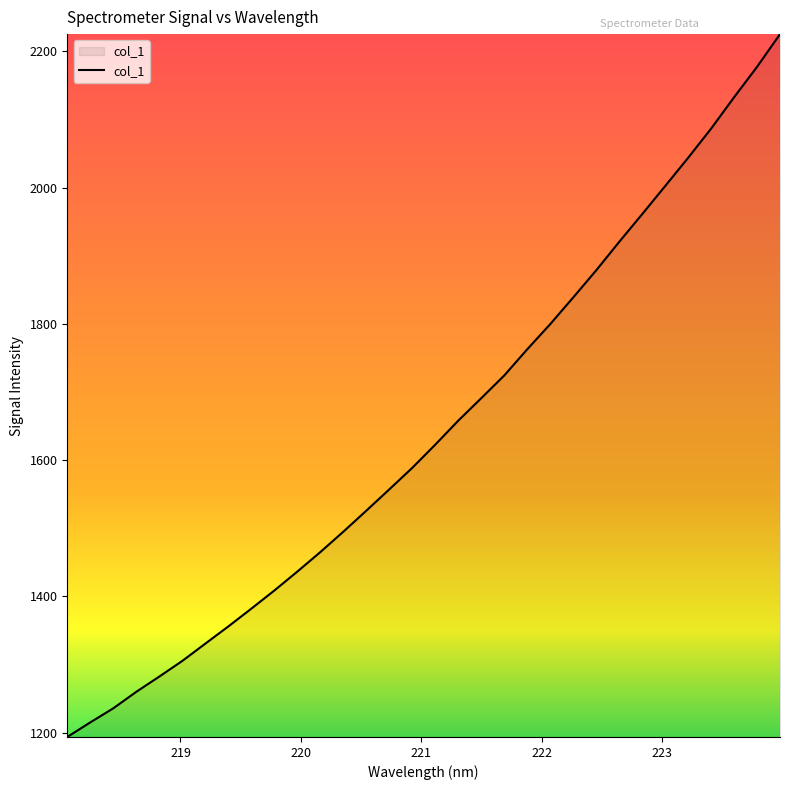

What is the difference between the maximum and minimum values?

1032.0